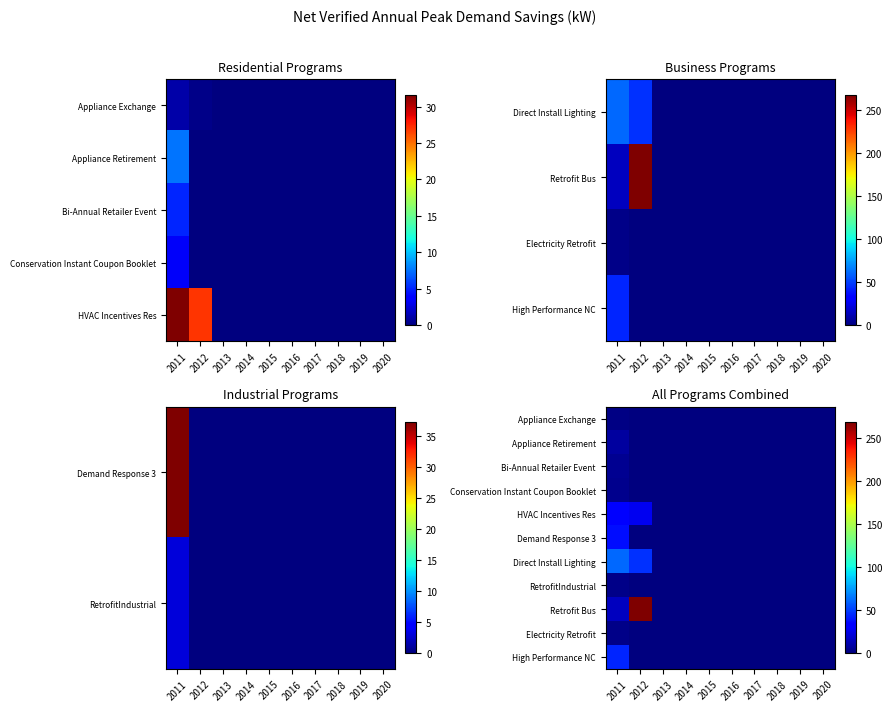

Is it true that Appliance Retirement equals 2.1 at 2011?

False